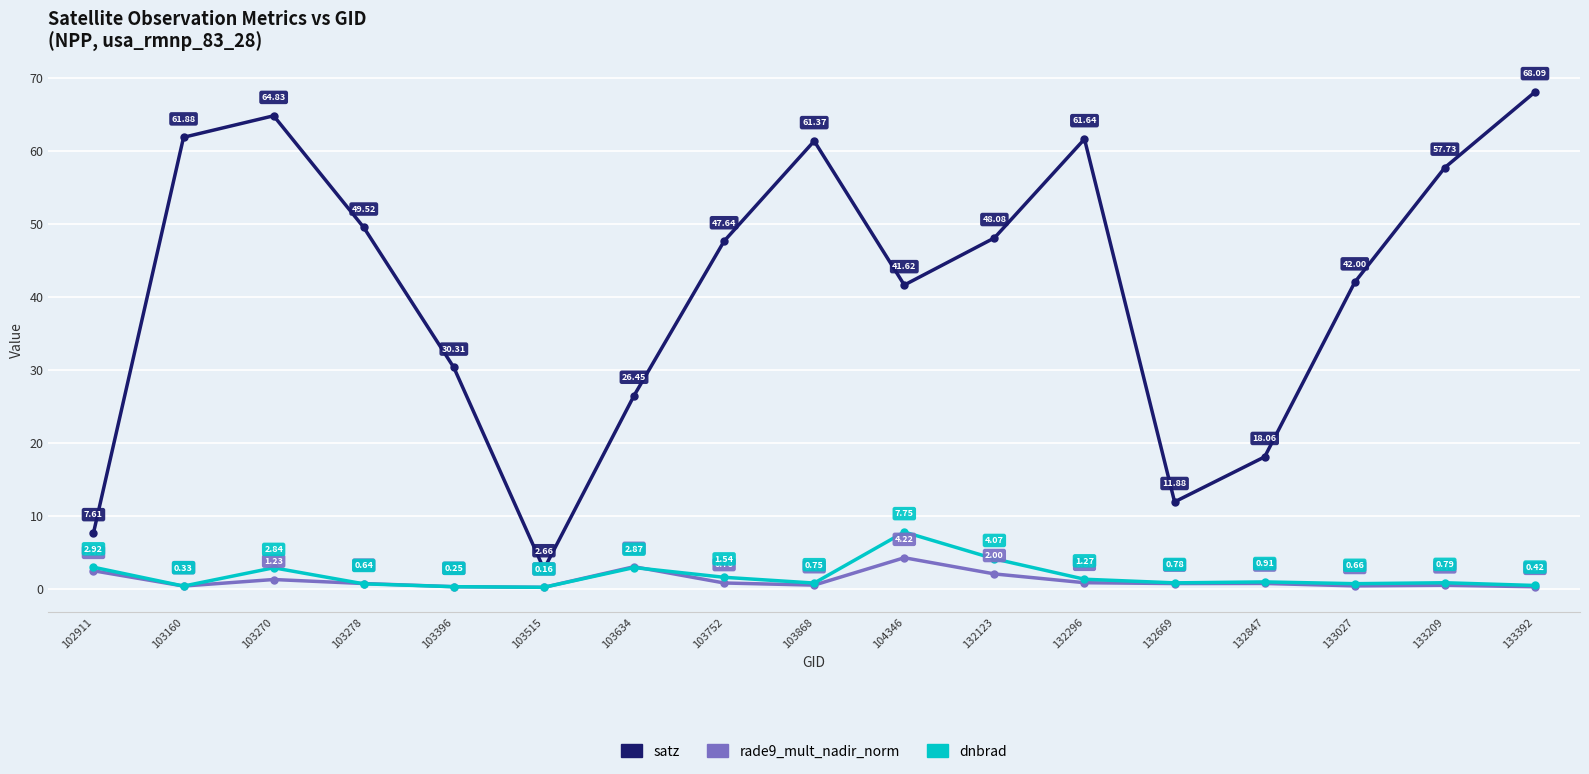

Which series changed the most between 103270 and 132847?

satz